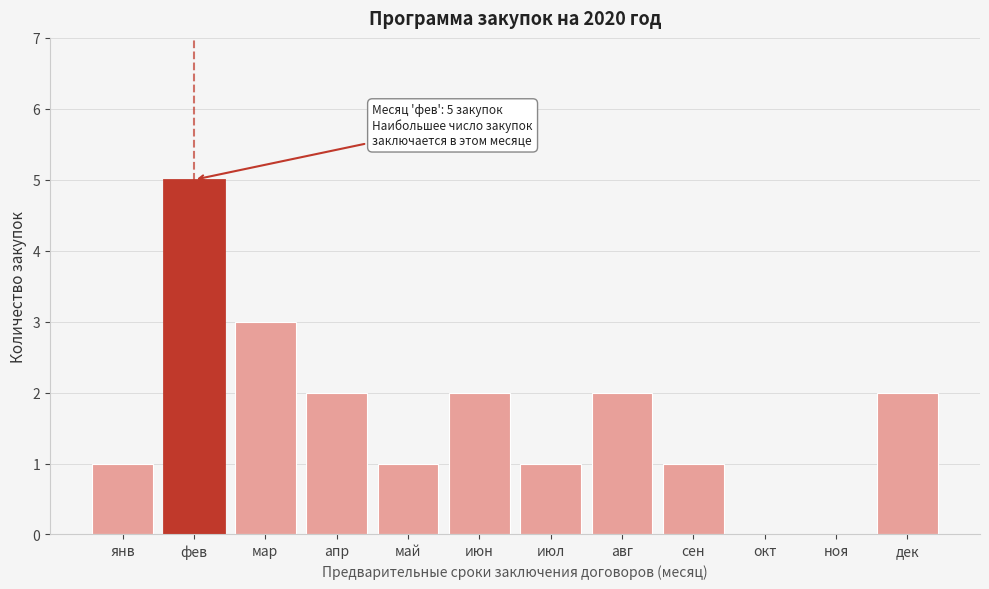

Reading left to right, extract all data points from this chart.

янв=1	фев=5	мар=3	апр=2	май=1	июн=2	июл=1	авг=2	сен=1	окт=0	ноя=0	дек=2